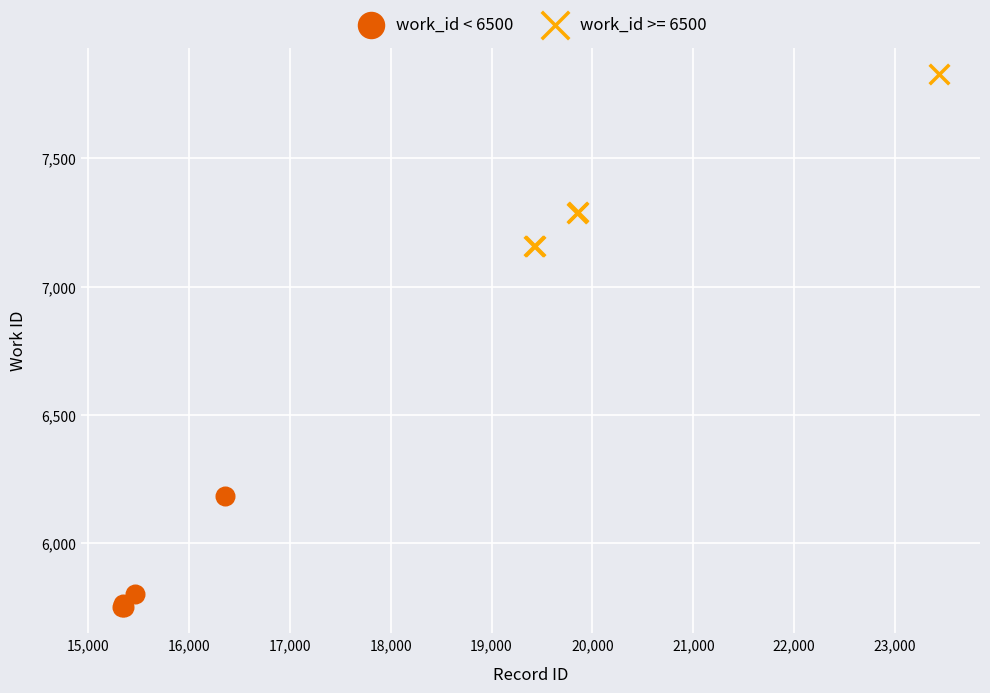

Which series reaches the minimum Y coordinate?

work_id < 6500